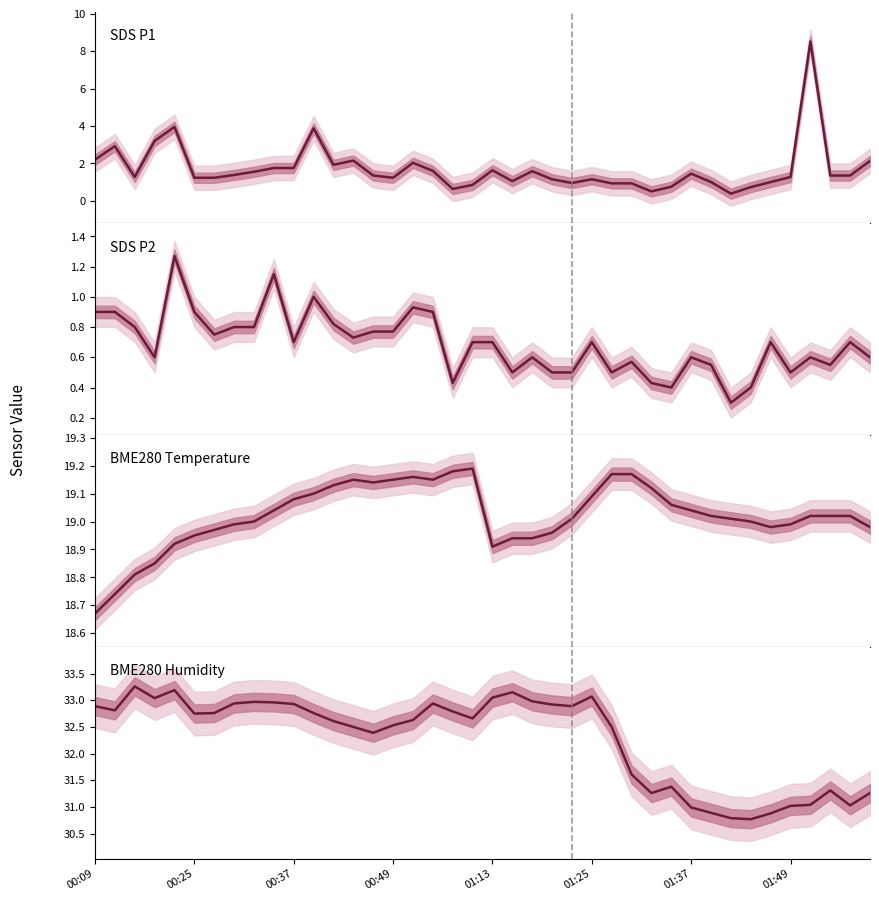

True or false: SDS_P1 and SDS_P2 cross at least once.

False